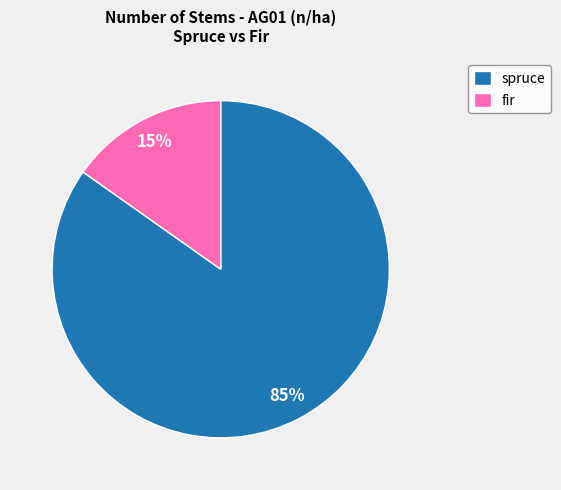

Count the number of slices in the pie.

2